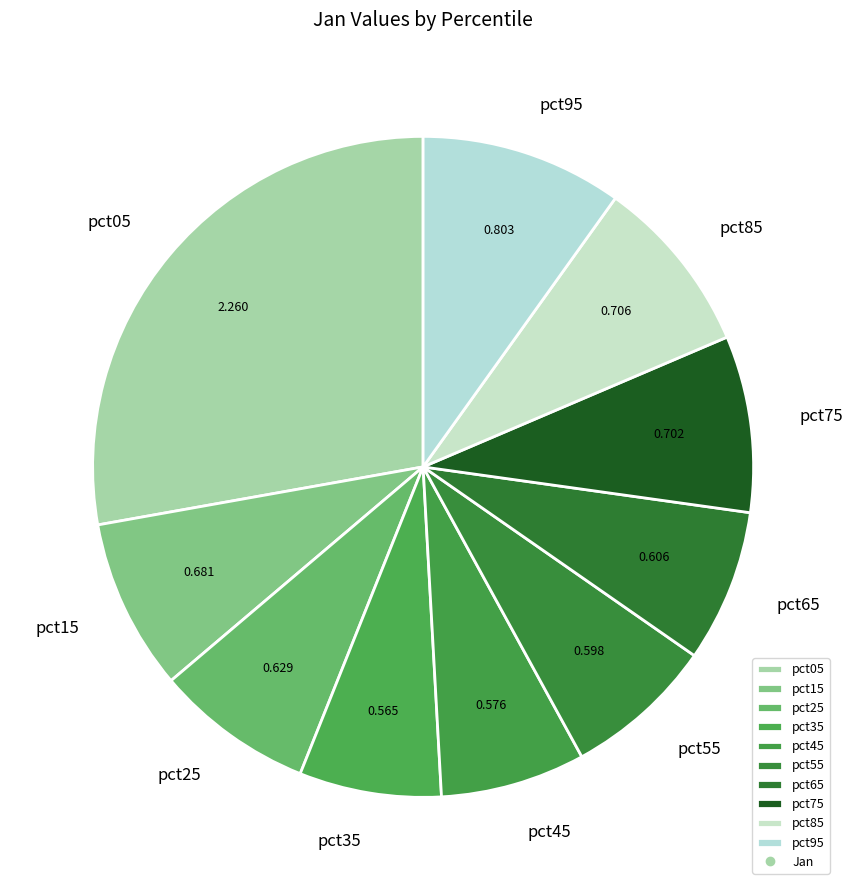

Combined, do pct15 and pct05 account for over 50%?

No